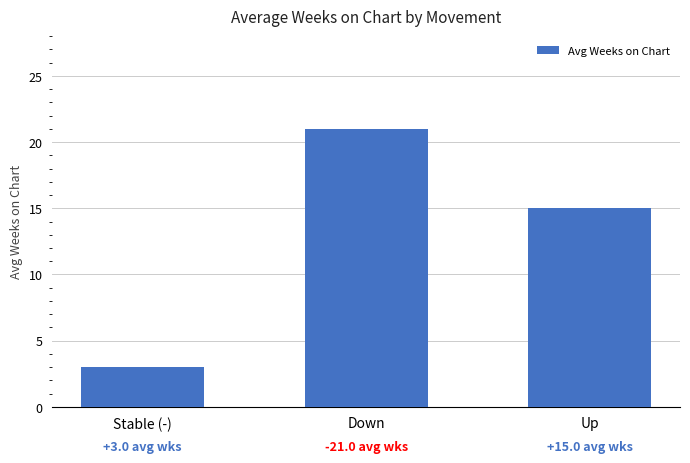

What is the change in value from Stable (-) to Up?

+12